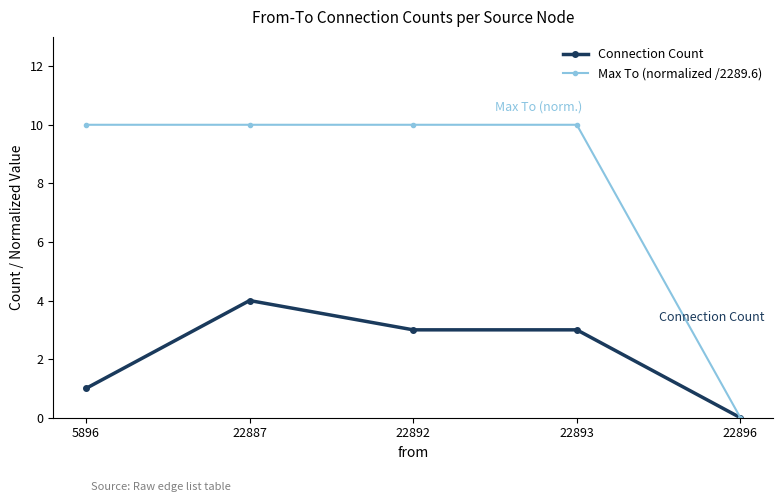

List the series in order of their peak value, lowest first.

Connection Count, Max To (normalized /2289.6)